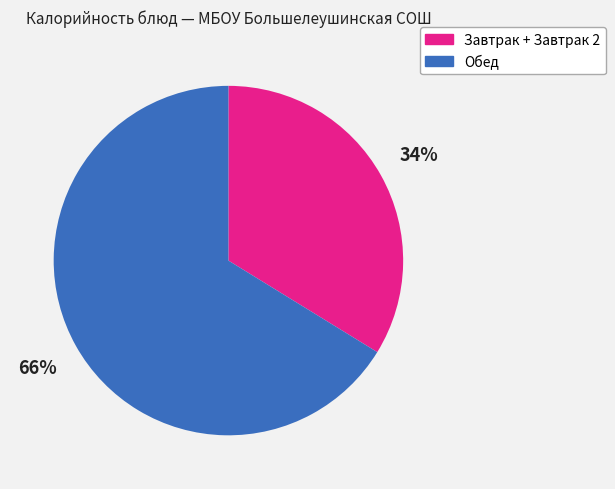

Is there a majority slice in this chart?

Yes